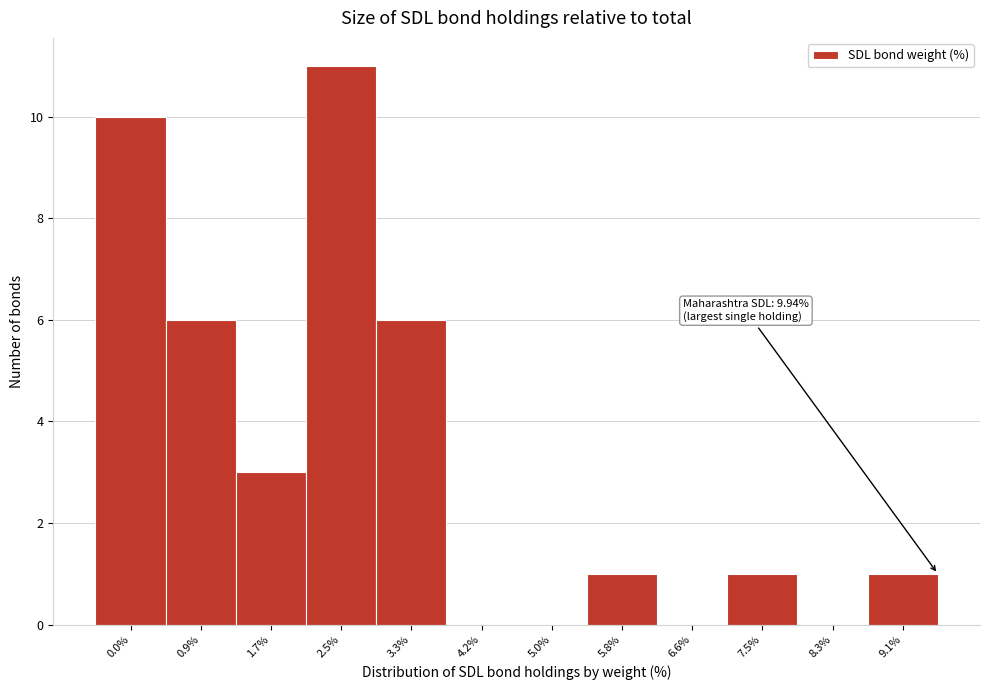

Reading left to right, transcribe all the data shown in this chart.

0.0%=10	0.9%=6	1.7%=3	2.5%=11	3.3%=6	4.2%=0	5.0%=0	5.8%=1	6.6%=0	7.5%=1	8.3%=0	9.1%=1